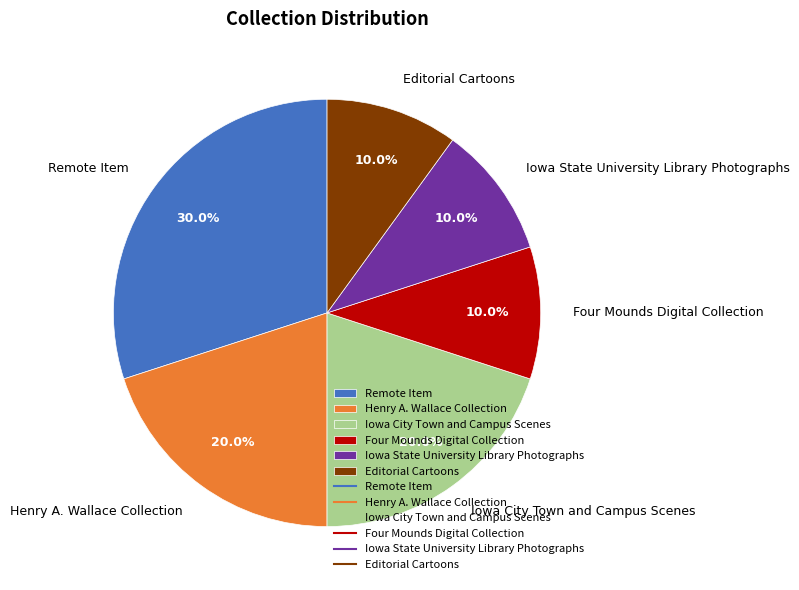

Approximately how many times larger is the value at Henry A. Wallace Collection compared to Remote Item?

0.7